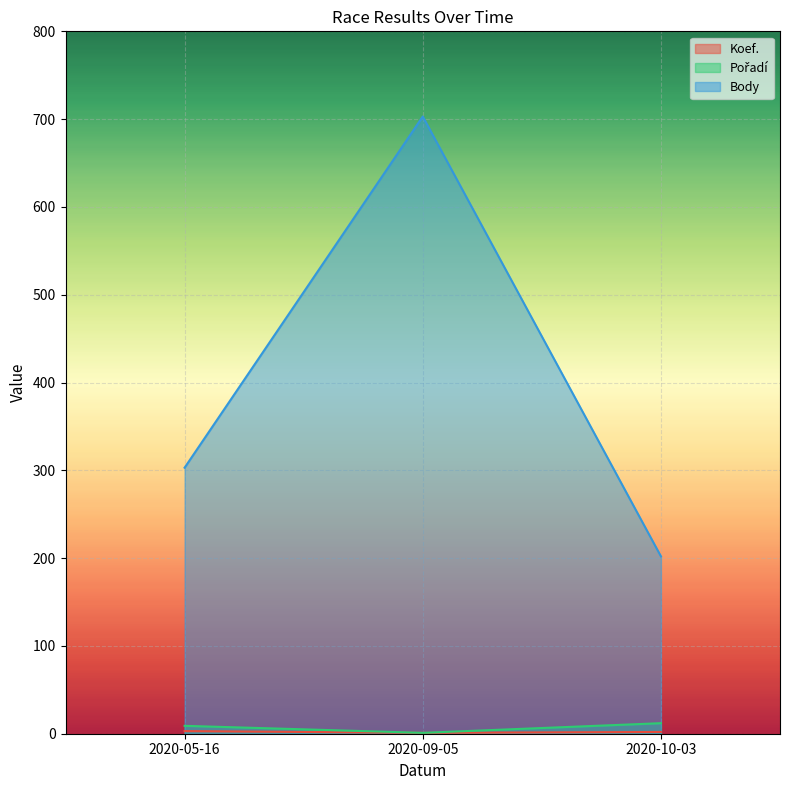

What is the total value across all series at 2020-10-03?

216